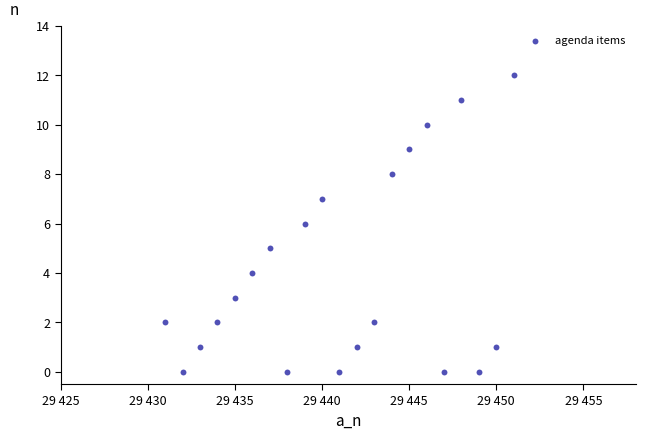

What is the range of Y values (max minus min)?

12